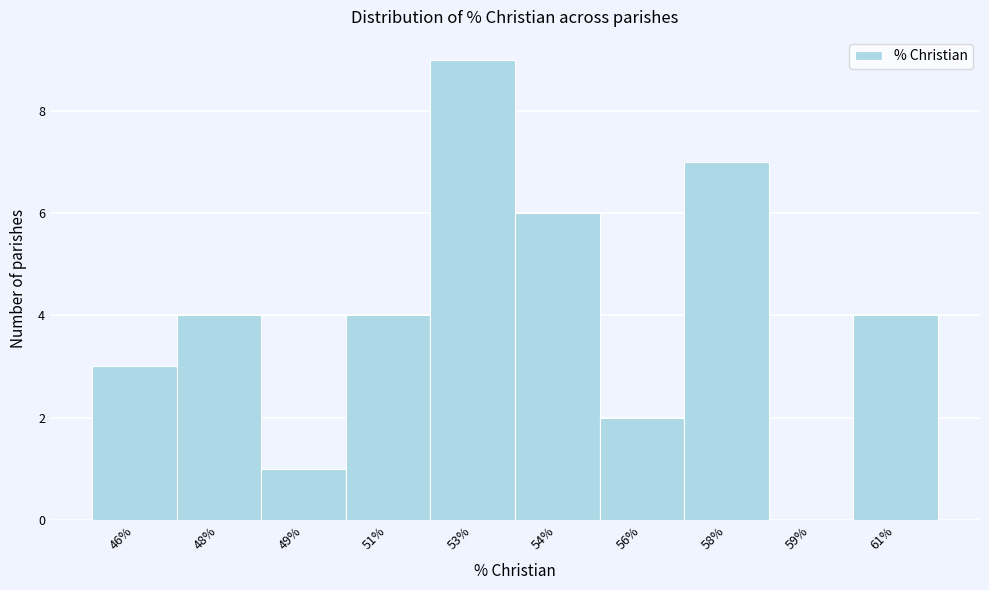

Reading right to left, what are all the values shown in this chart?

61%=4	59%=0	58%=7	56%=2	54%=6	53%=9	51%=4	49%=1	48%=4	46%=3